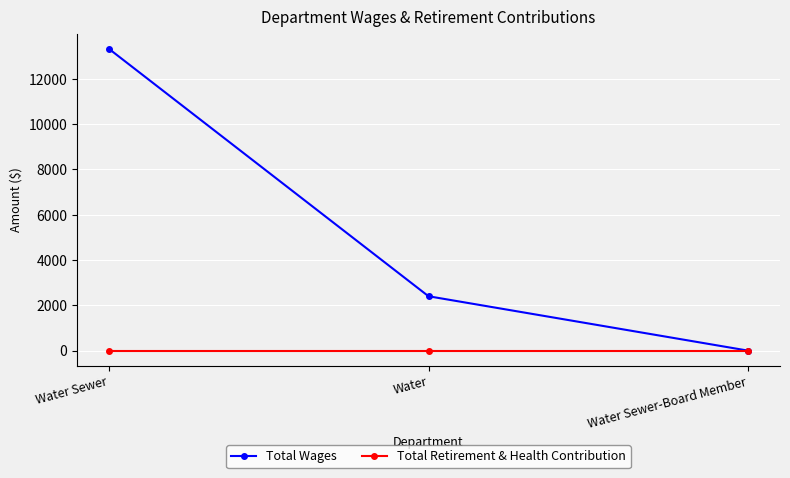

Reading right to left, transcribe all the data shown in this chart.

Total Wages: Water Sewer-Board Member=0	Water=2400	Water Sewer=13317
Total Retirement & Health Contribution: Water Sewer-Board Member=0	Water=0	Water Sewer=0